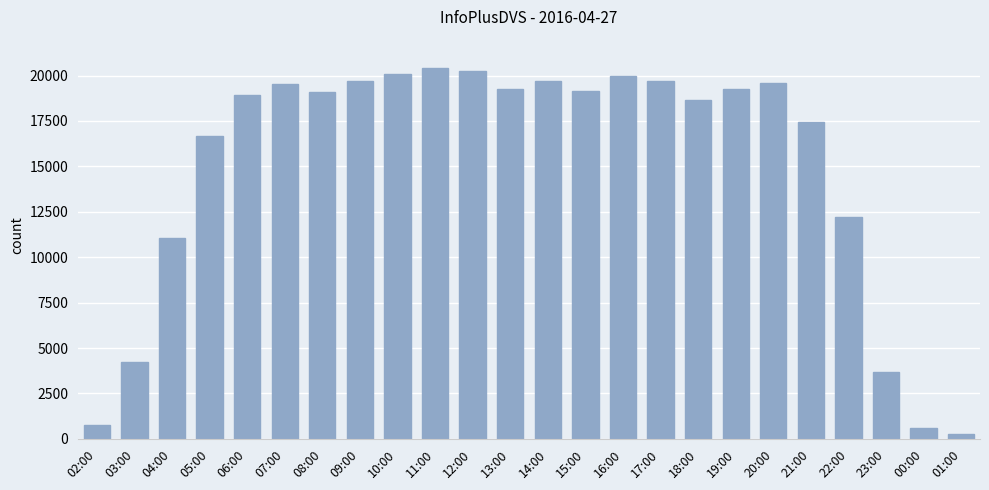

At which label is the value closest to 10328?

04:00